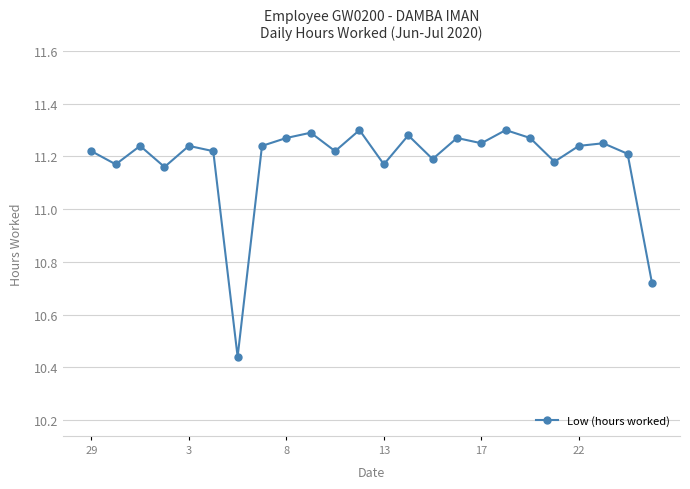

How many values are between 11 and 12?

22